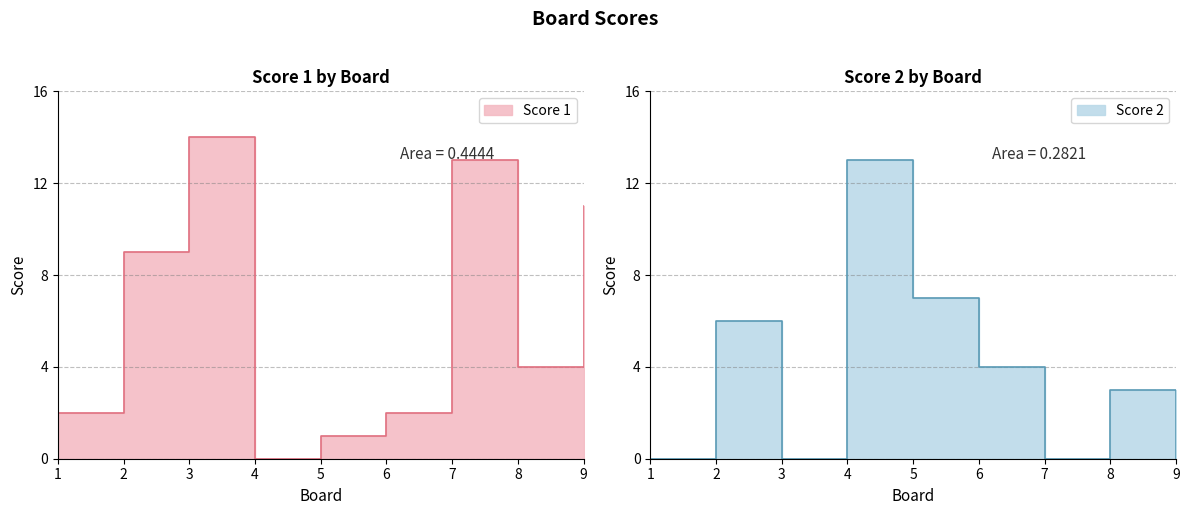

Between which two adjacent categories do Score 2 and Score 1 first intersect?

3 and 4